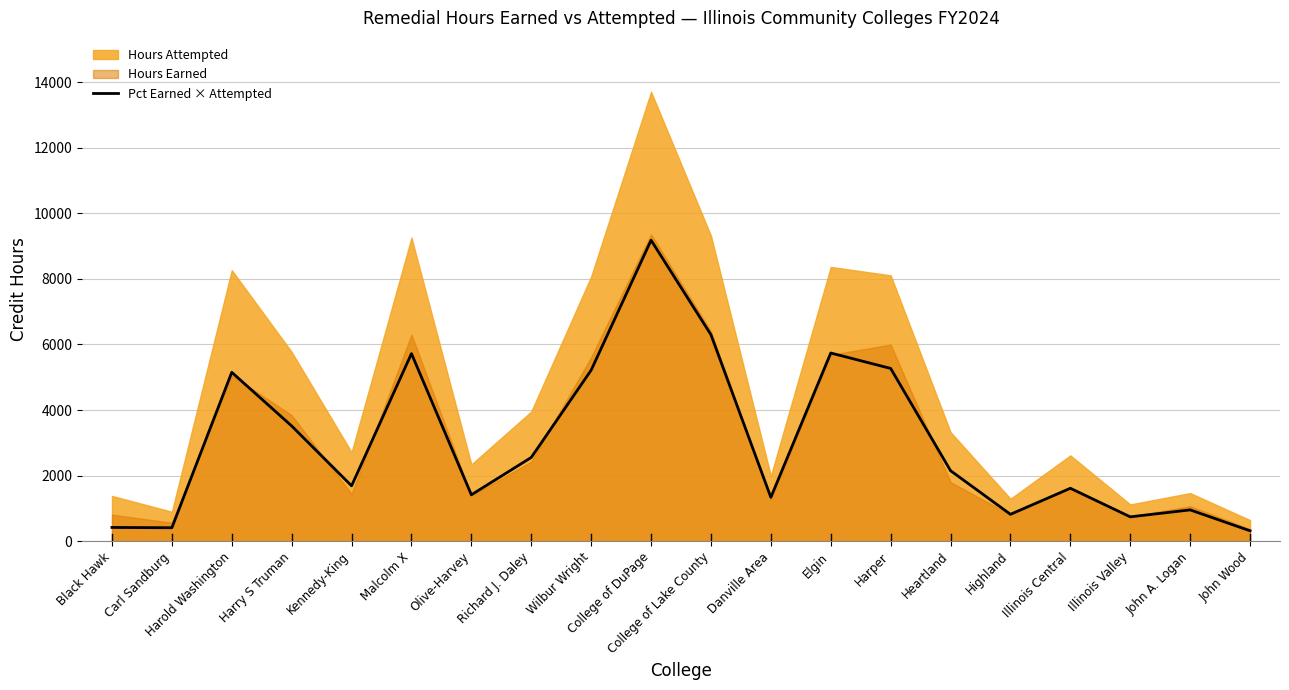

What is the lowest value of the Pct Earned × Attempted series?

316.9